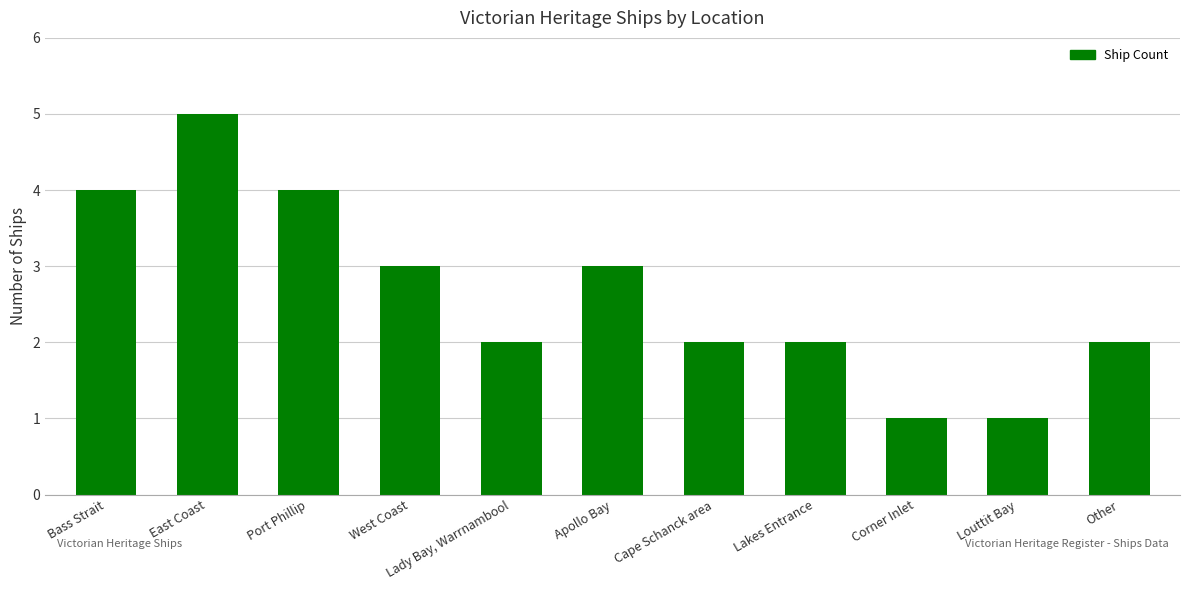

True or false: the data shows 3 at Cape Schanck area.

False